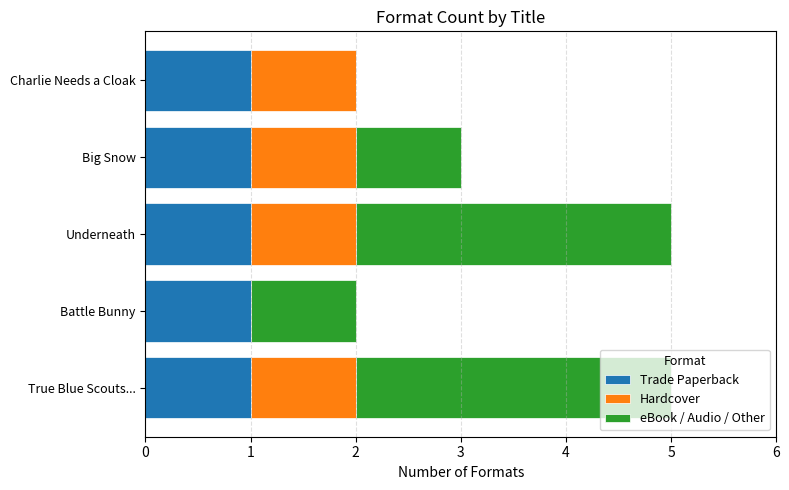

Is it true that Trade Paperback equals 1 at Big Snow?

True